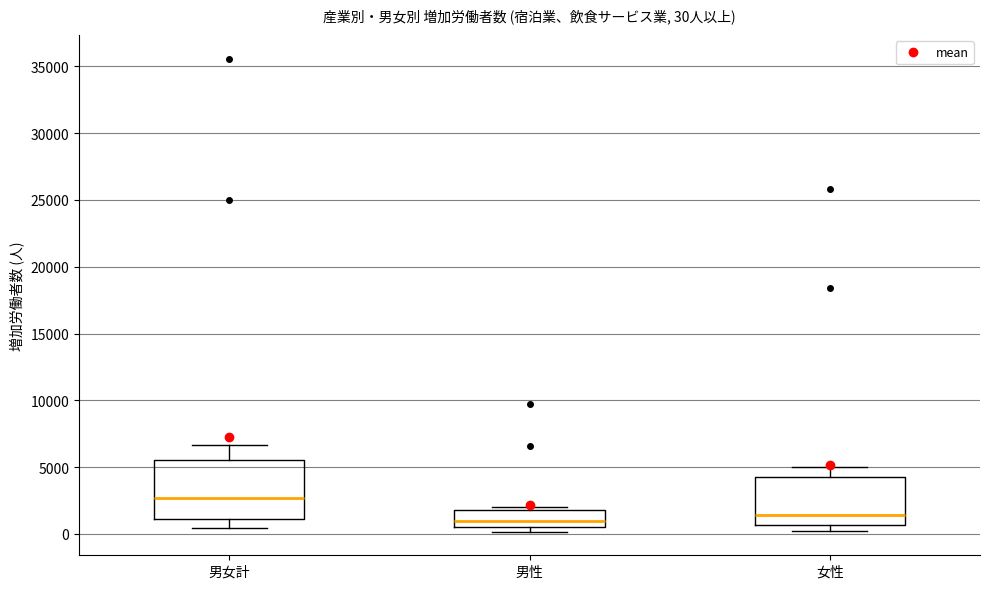

Comparing the boxes themselves (not the whiskers), which one is the tallest?

男女計